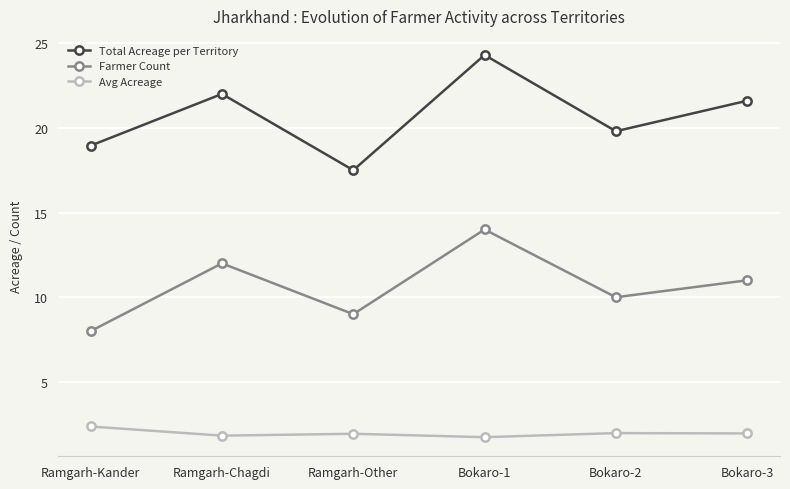

What is the spread (max minus min) of values at Ramgarh-Kander?

16.6